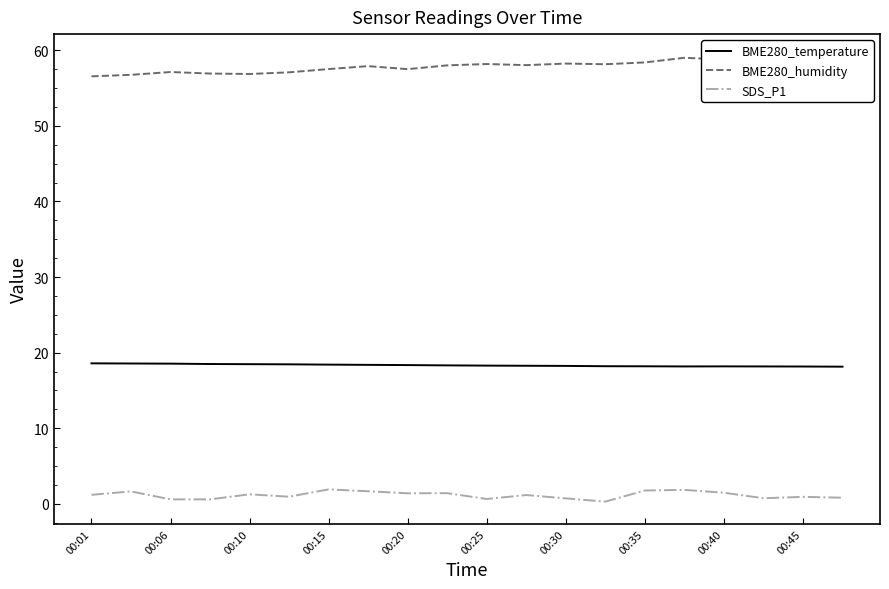

True or false: BME280_temperature and SDS_P1 cross at least once.

False